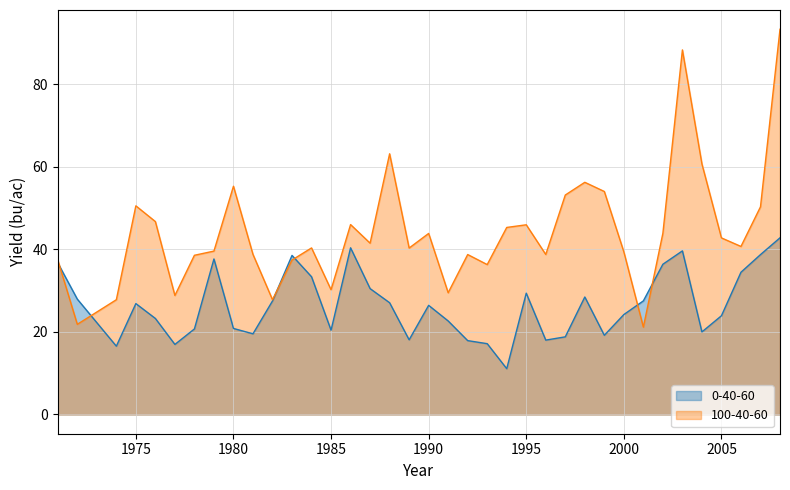

The 0-40-60 series shows 34.5 at 2006. True or false?

True